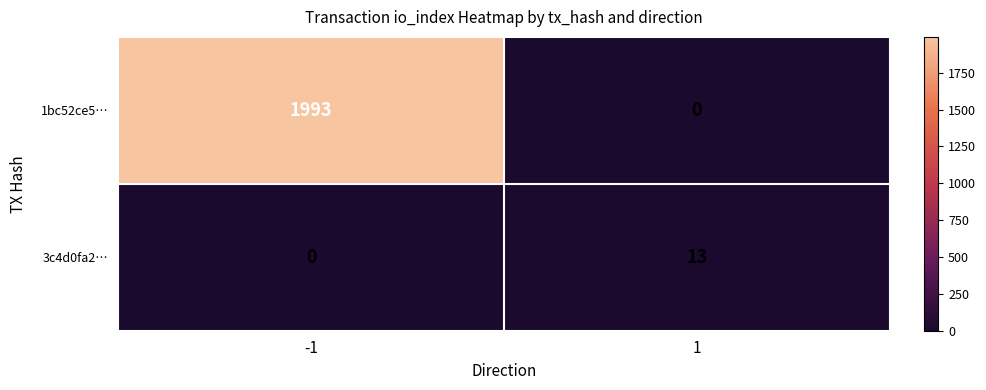

Which series has the largest range (max minus min)?

1bc52ce5…